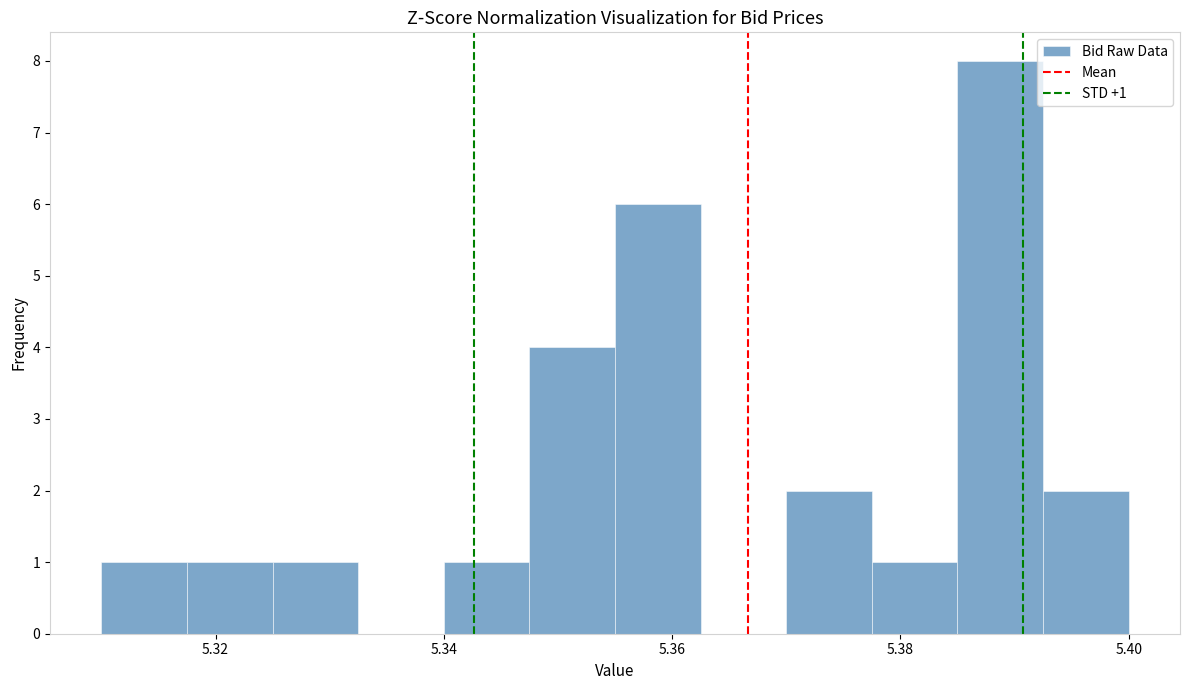

Read against the x-axis, roughly where is the centre of the tallest bar?

5.388